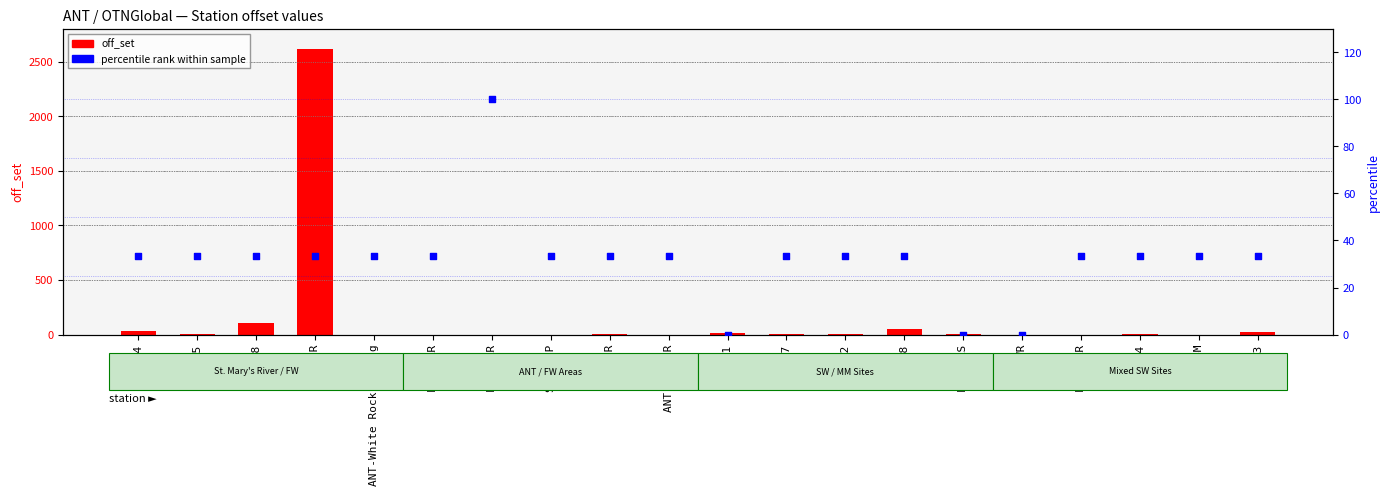

What is the total value across all series at SW5?

33.6